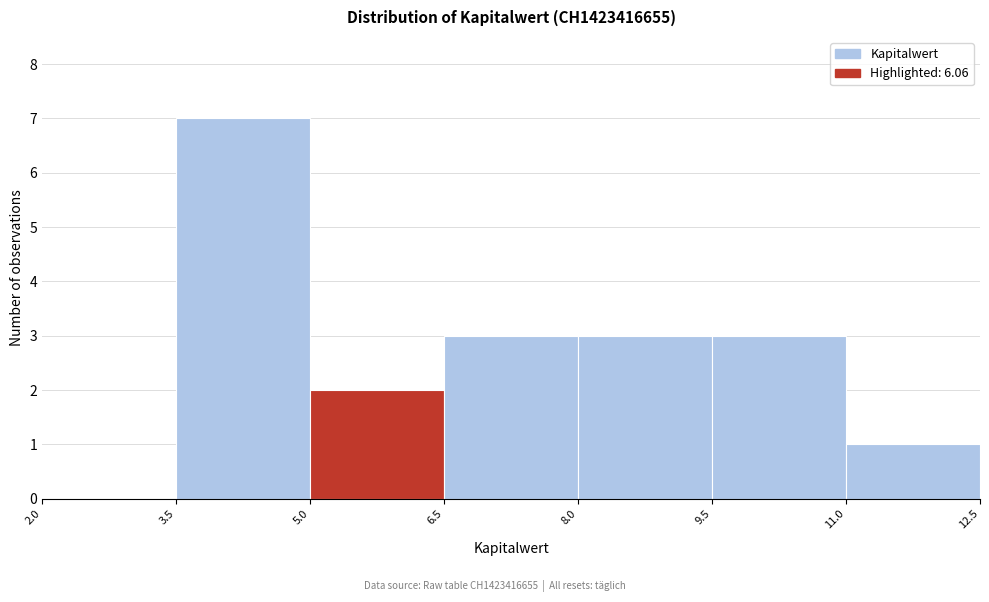

Reading left to right, transcribe this chart: for each bar, give the range it covers on the x-axis and its height. The values are not printed on the chart, so give them approximately, as read against the axis.

2.0 to 3.5: 0
3.5 to 5.0: 7
5.0 to 6.5: 2
6.5 to 8.0: 3
8.0 to 9.5: 3
9.5 to 11.0: 3
11.0 to 12.5: 1